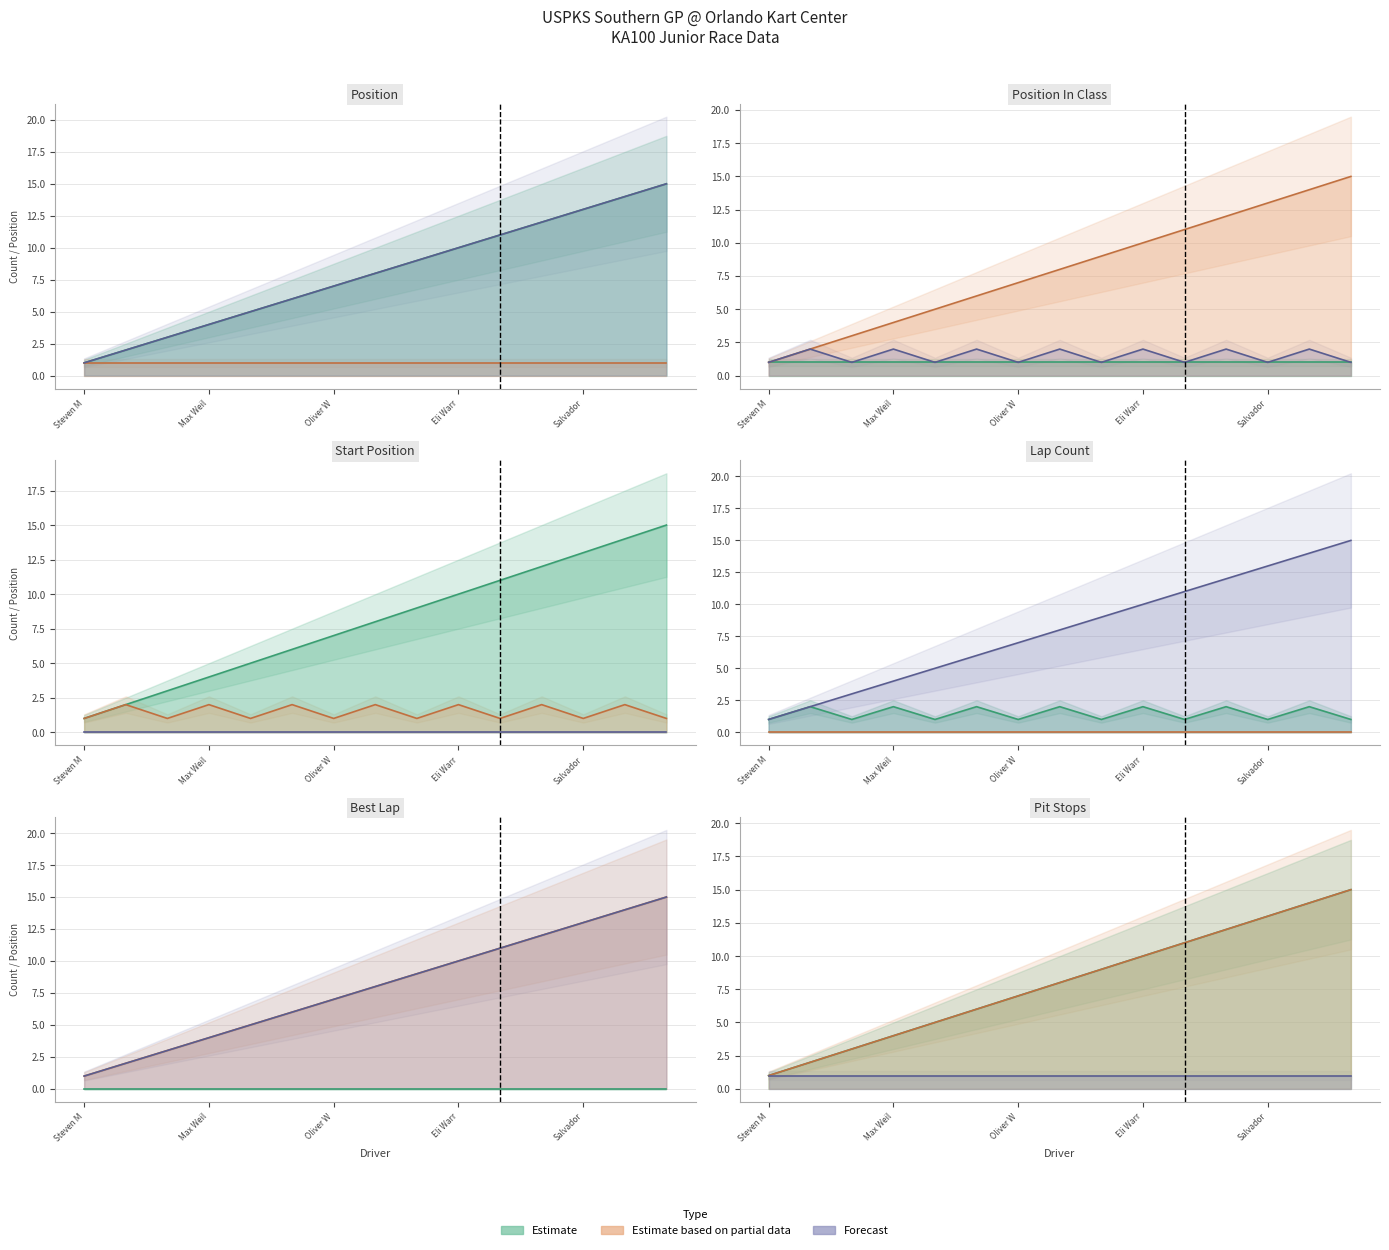

What is the label of the 8th point from the right?

Christopher Aitken